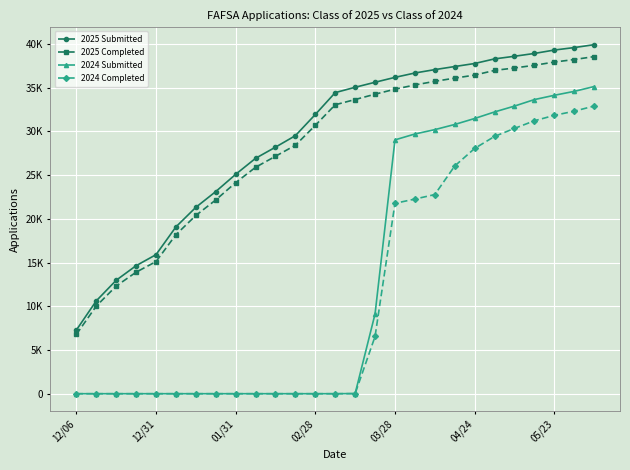

Does the chart have visible grid lines?

Yes